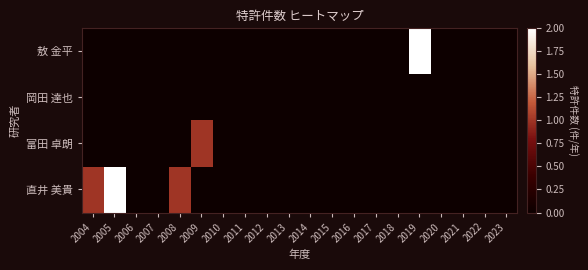

Between 2005 and 2007, which series saw the biggest shift?

直井 美貴